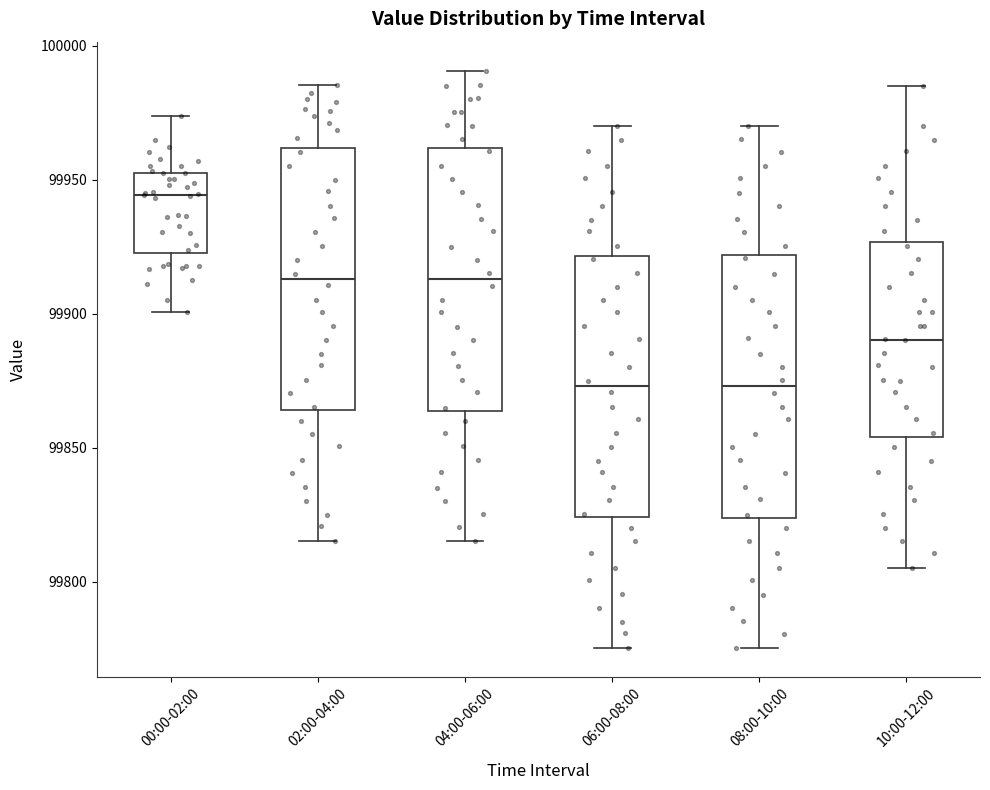

Reading left to right, read every box against the y-axis: the position of its median line, the range the box covers, and the ends of its whiskers. The values are not printed on the chart, so give them approximately, as read against the axis.

00:00-02:00: median 99945, box 99925 to 99950, whiskers 99900 to 99975
02:00-04:00: median 99915, box 99865 to 99960, whiskers 99815 to 99985
04:00-06:00: median 99915, box 99865 to 99960, whiskers 99815 to 99990
06:00-08:00: median 99875, box 99825 to 99920, whiskers 99775 to 99970
08:00-10:00: median 99875, box 99825 to 99920, whiskers 99775 to 99970
10:00-12:00: median 99890, box 99855 to 99925, whiskers 99805 to 99985